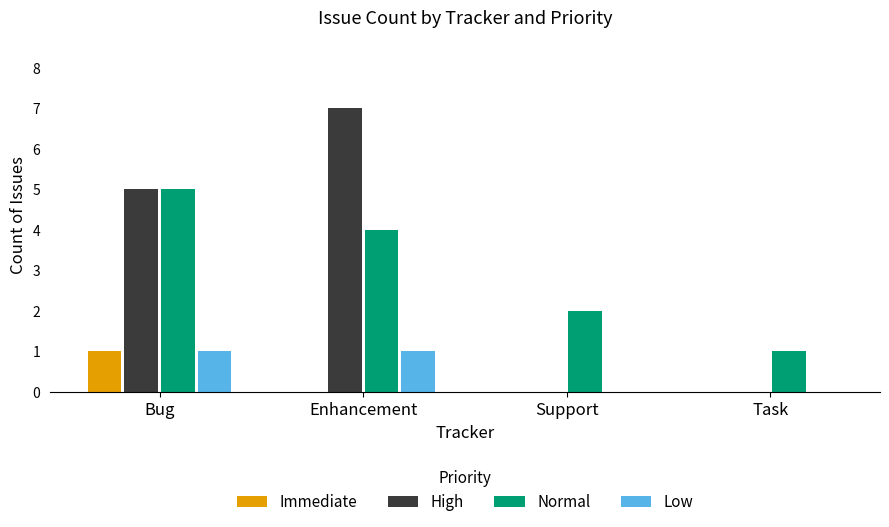

What is the difference between the Immediate values at Enhancement and Bug?

1